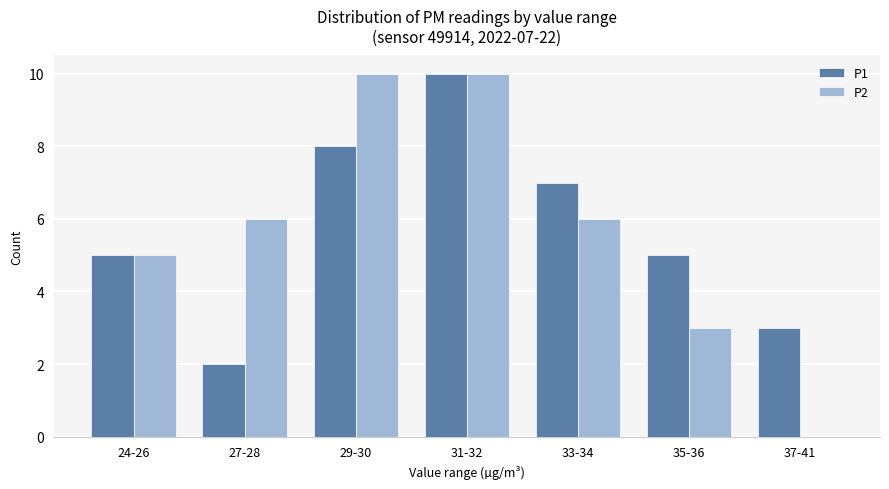

What is the maximum value shown in the chart?

10